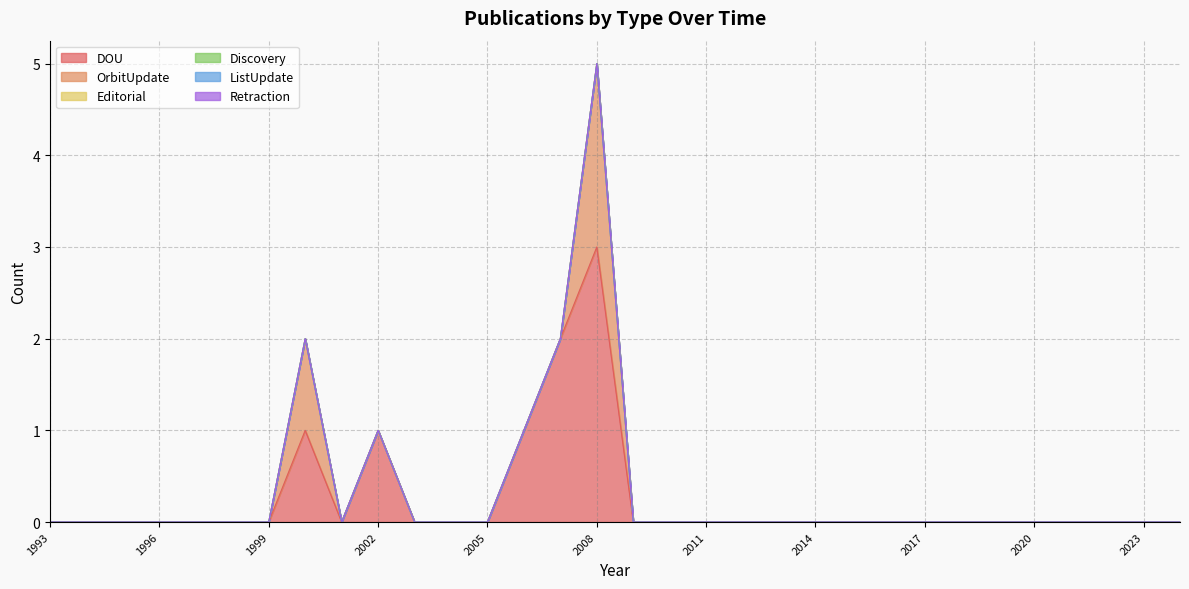

True or false: Retraction and DOU cross at least once.

False